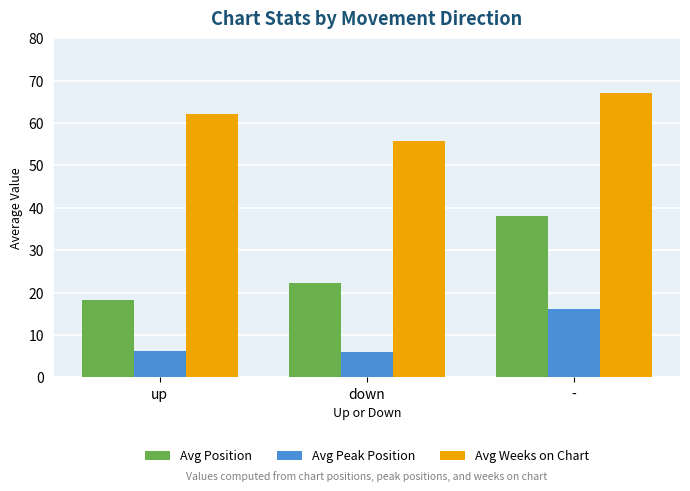

Which series changed the most between down and -?

Avg Position